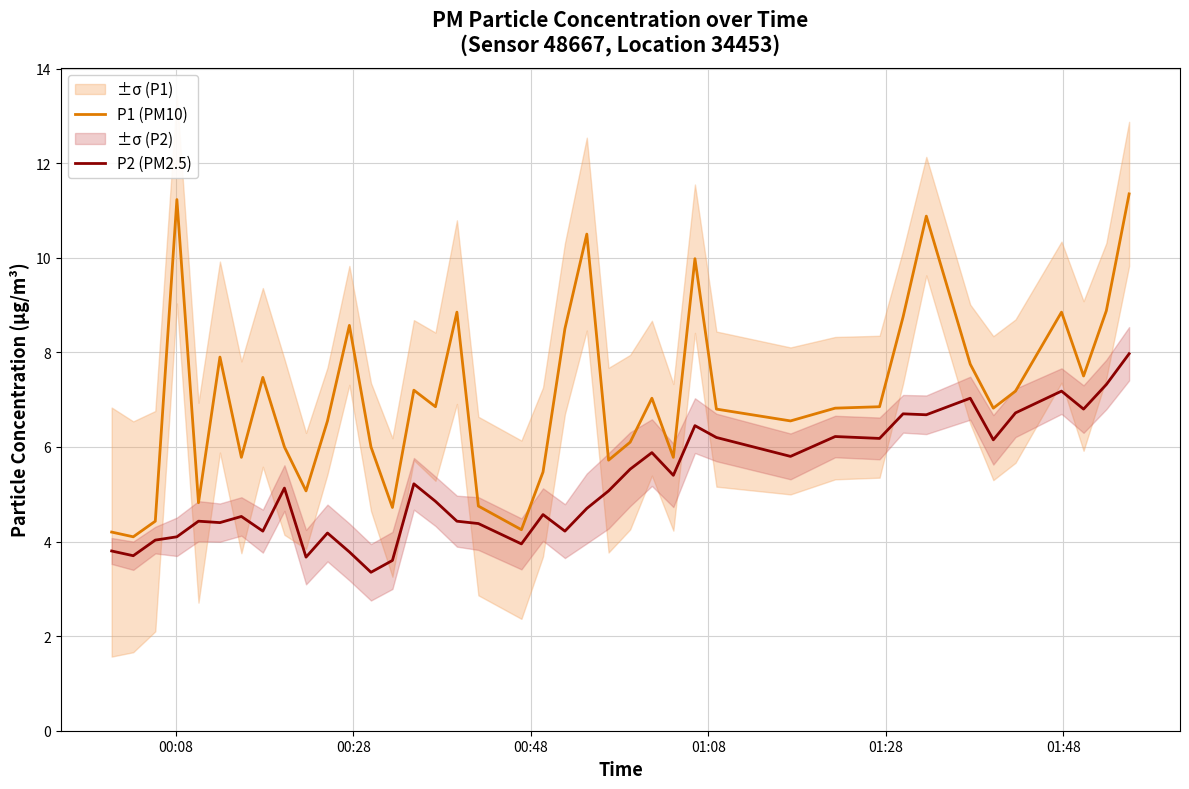

True or false: P2 (PM2.5) and P1 (PM10) cross at least once.

False